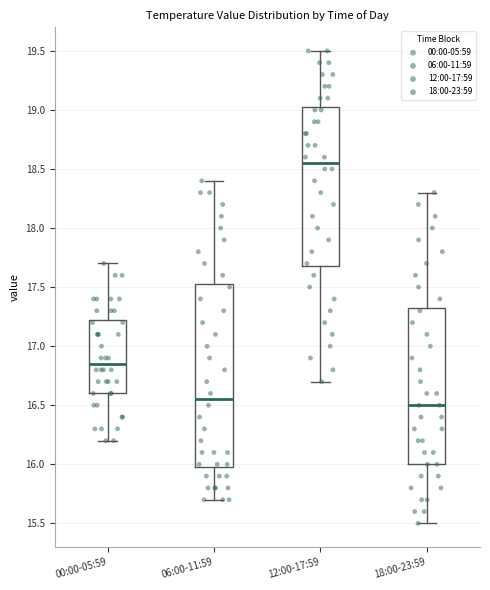

Comparing the boxes themselves (not the whiskers), which one is the tallest?

06:00-11:59